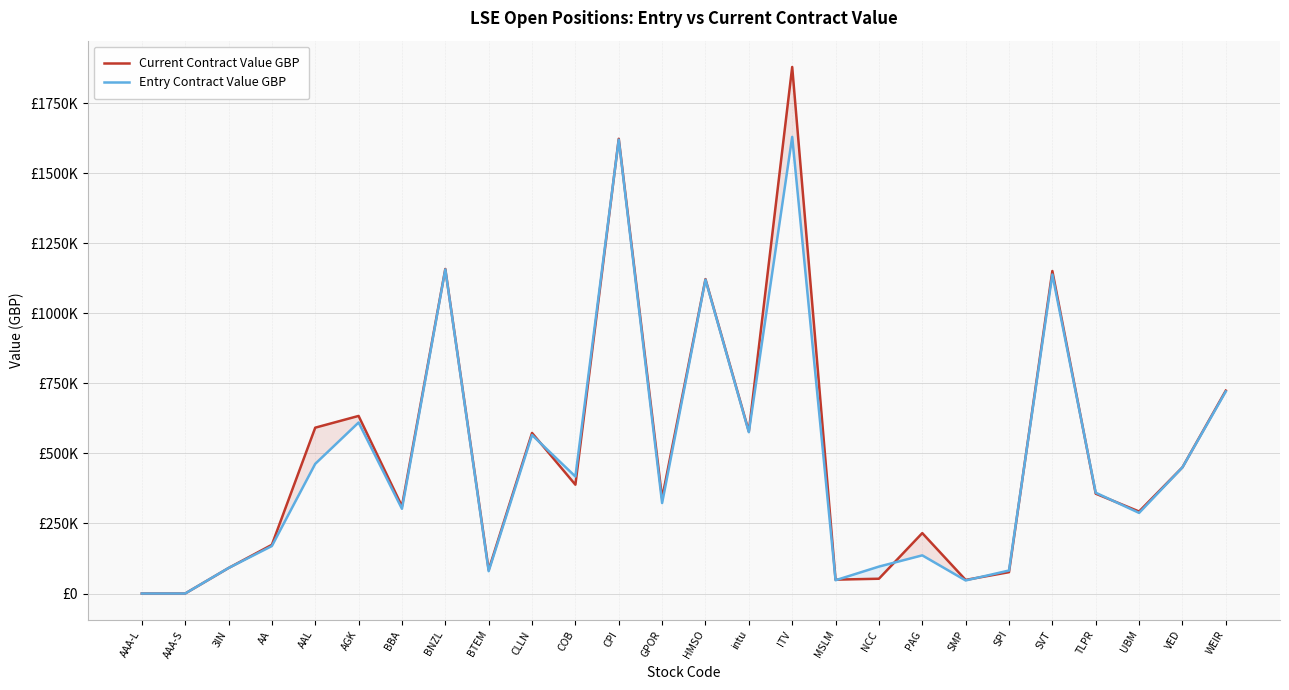

How many lines are shown in the chart?

2